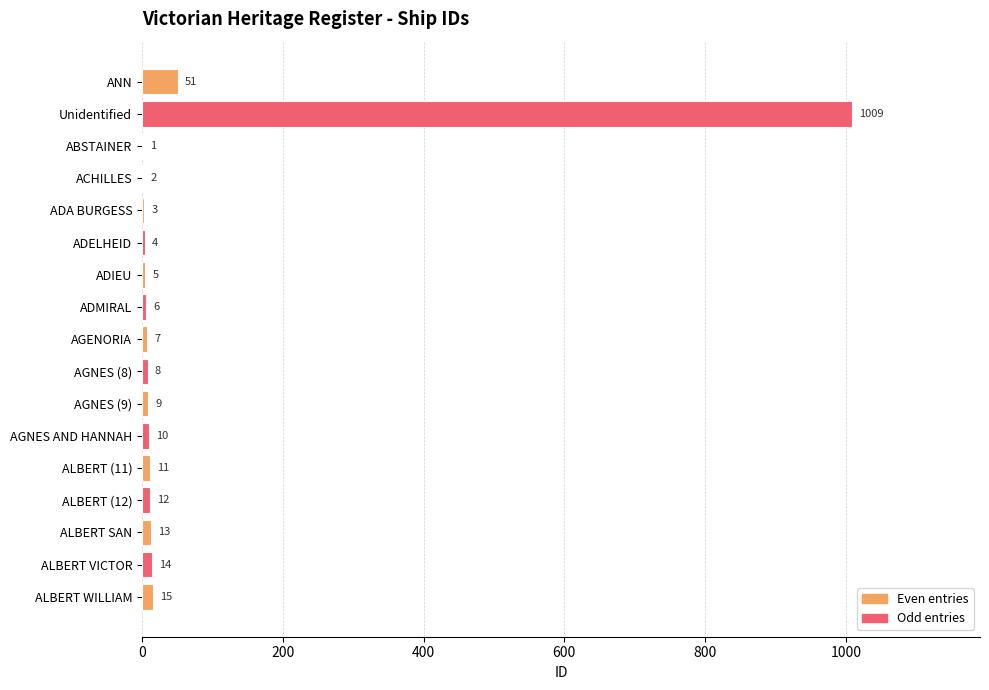

What is the greatest value displayed?

1009